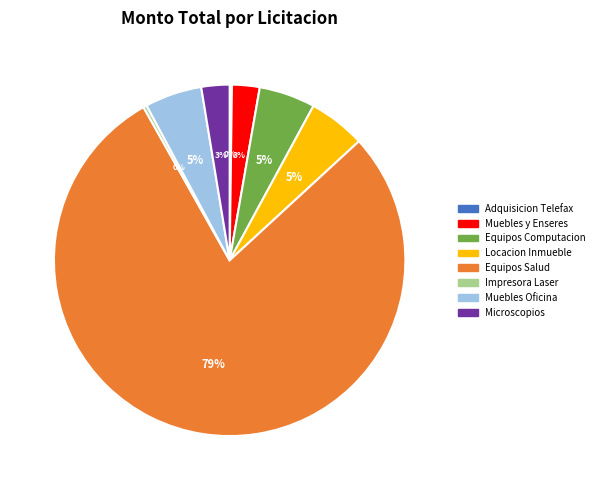

Is Equipos Computacion the majority of the pie?

No